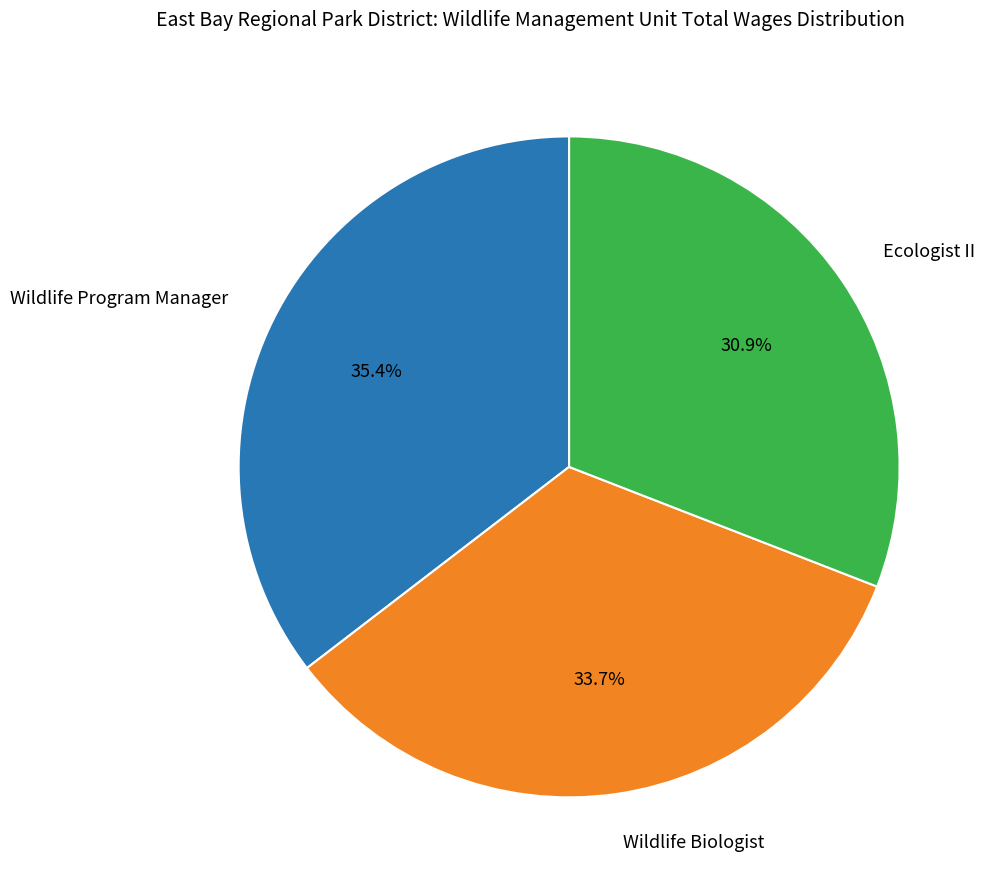

Is there any slice that represents more than half of the pie?

No